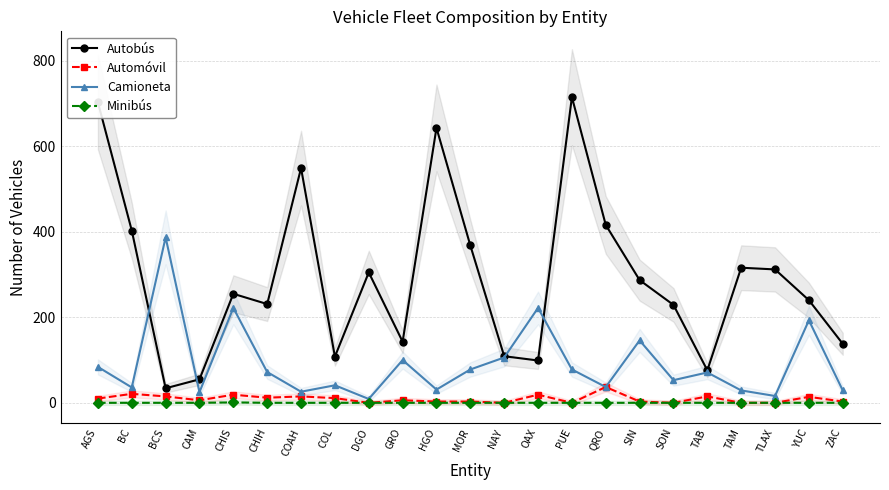

What position from the right is QRO?

8